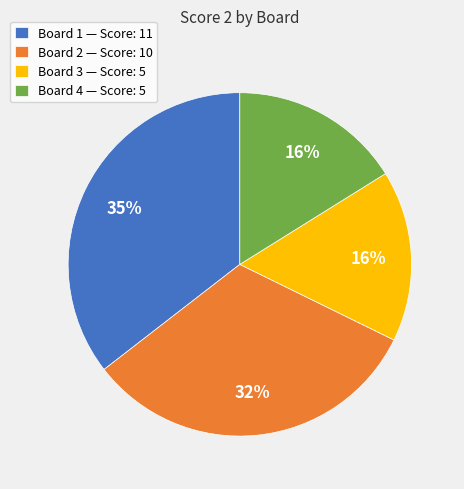

Approximately how many times larger is the value at Board 3 — Score: 5 compared to Board 4 — Score: 5?

1.0